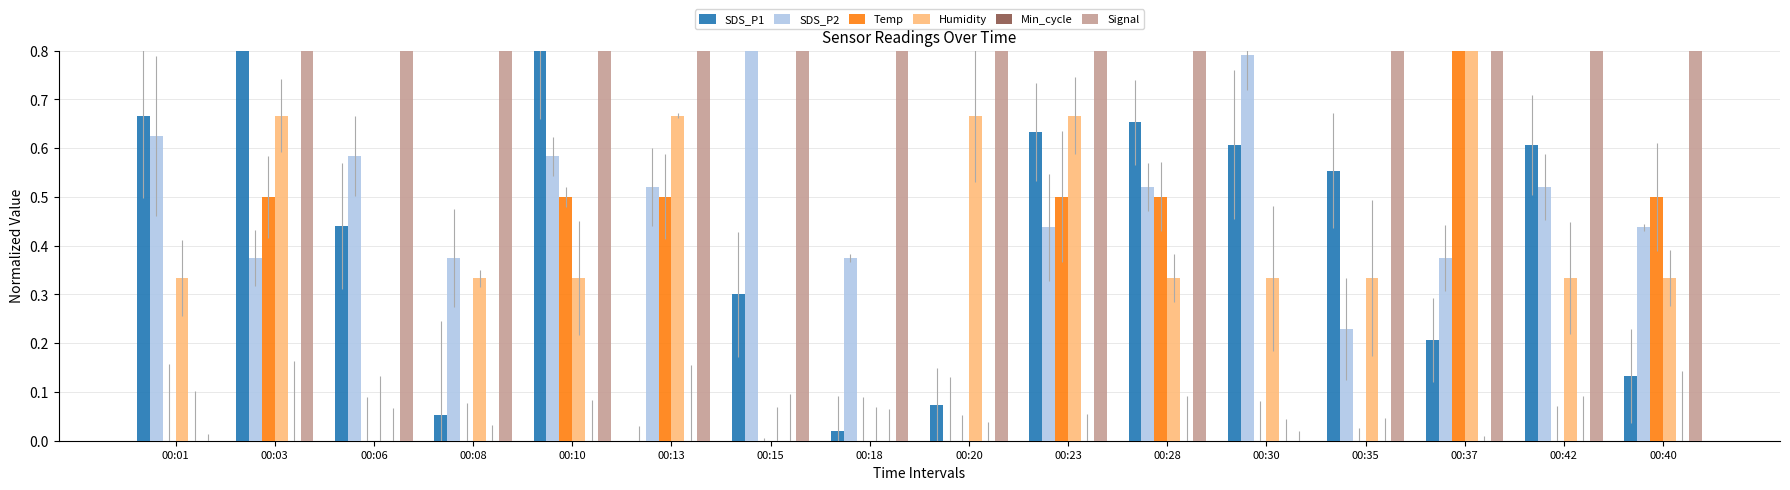

At which category does the chart reach its peak across all series?

00:03